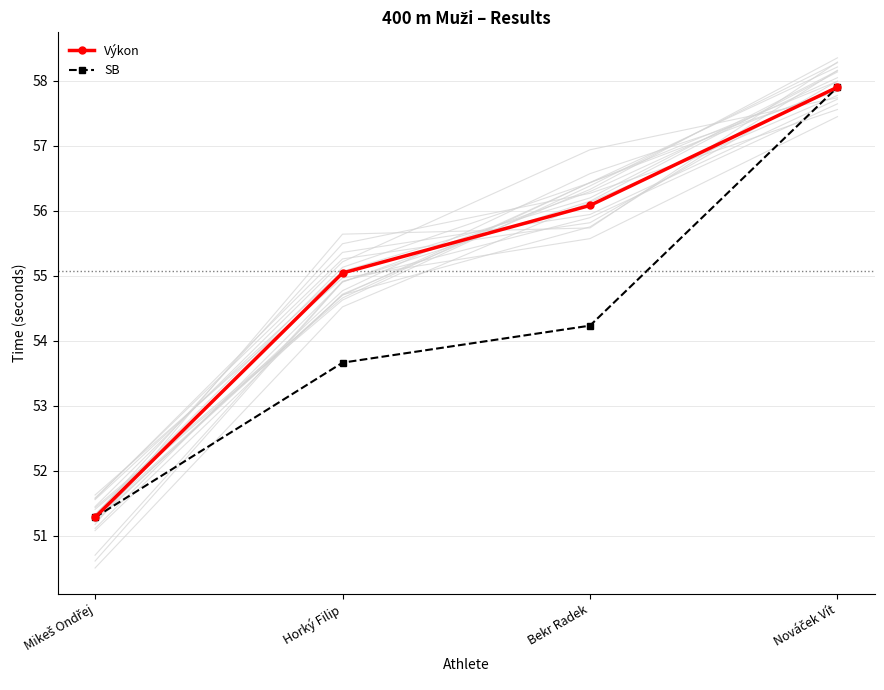

Reading right to left, transcribe all the data shown in this chart.

Výkon: Nováček Vít=57.9	Bekr Radek=56.1	Horký Filip=55.0	Mikeš Ondřej=51.3
SB: Nováček Vít=57.9	Bekr Radek=54.2	Horký Filip=53.7	Mikeš Ondřej=51.3